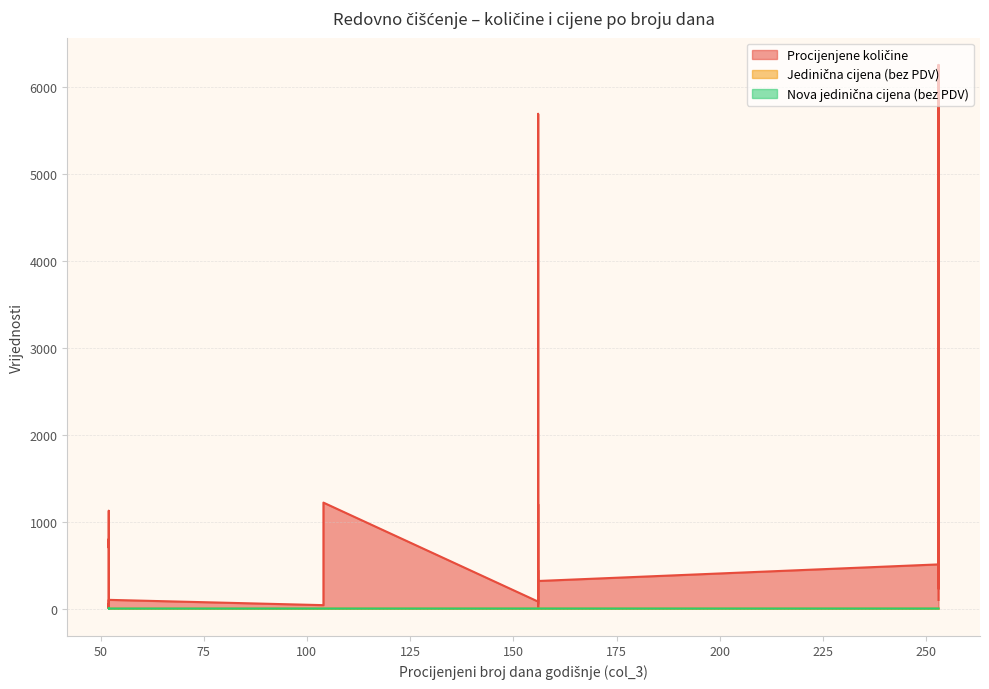

In Nova jedinična cijena (bez PDV), how many points are higher than both neighbors (excluding endpoints)?

1